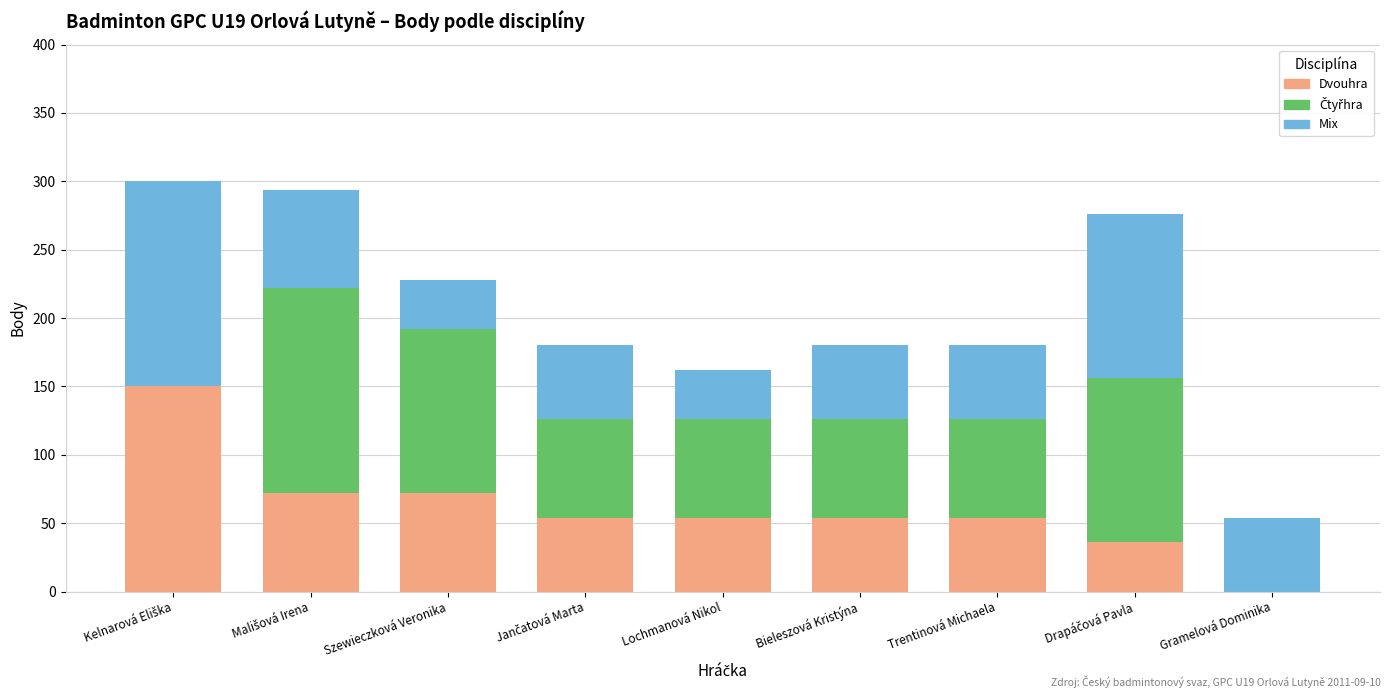

What is the sum of all Dvouhra values?

546